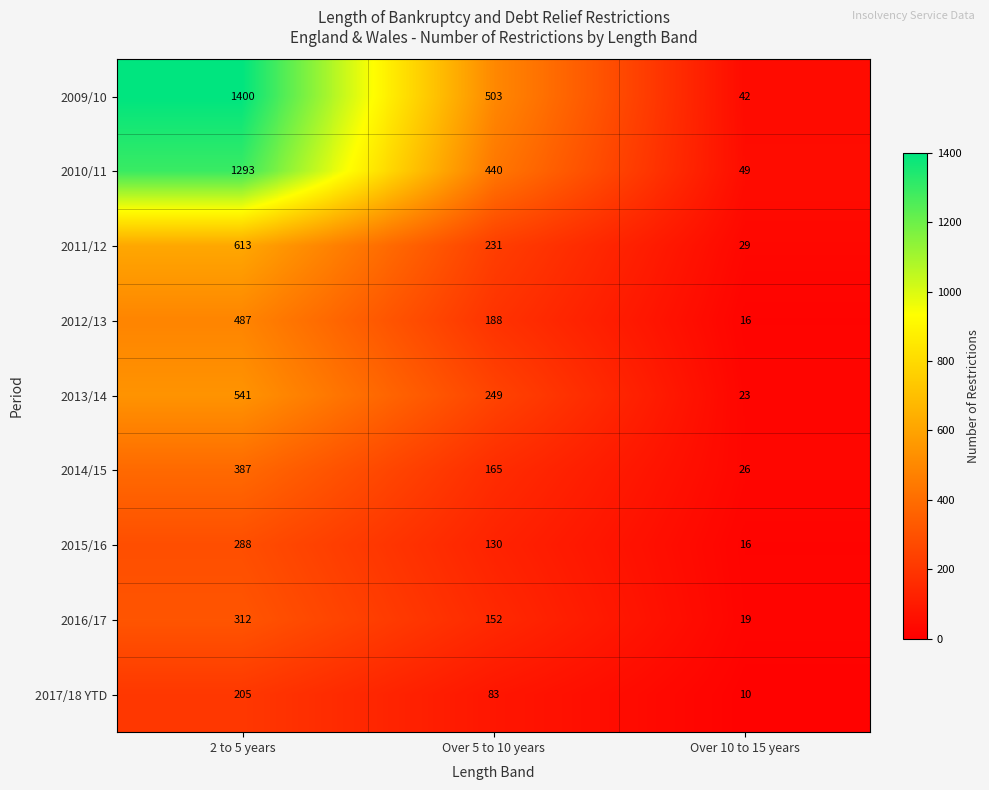

Reading left to right, extract all data points from this chart.

2009/10: 1400	503	42
2010/11: 1293	440	49
2011/12: 613	231	29
2012/13: 487	188	16
2013/14: 541	249	23
2014/15: 387	165	26
2015/16: 288	130	16
2016/17: 312	152	19
2017/18 YTD: 205	83	10